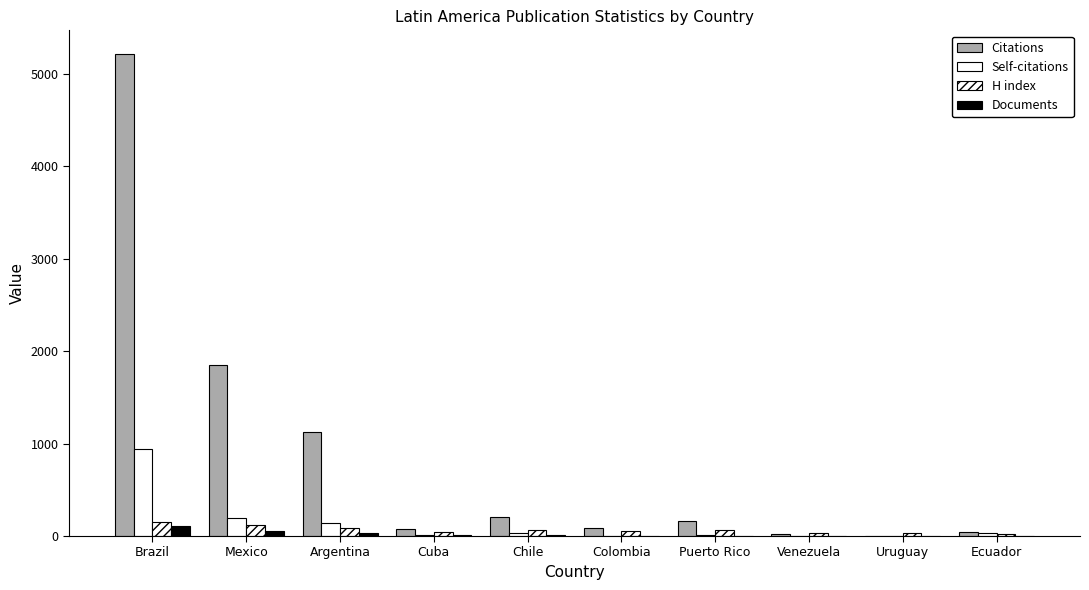

How many distinct data groups are displayed?

4